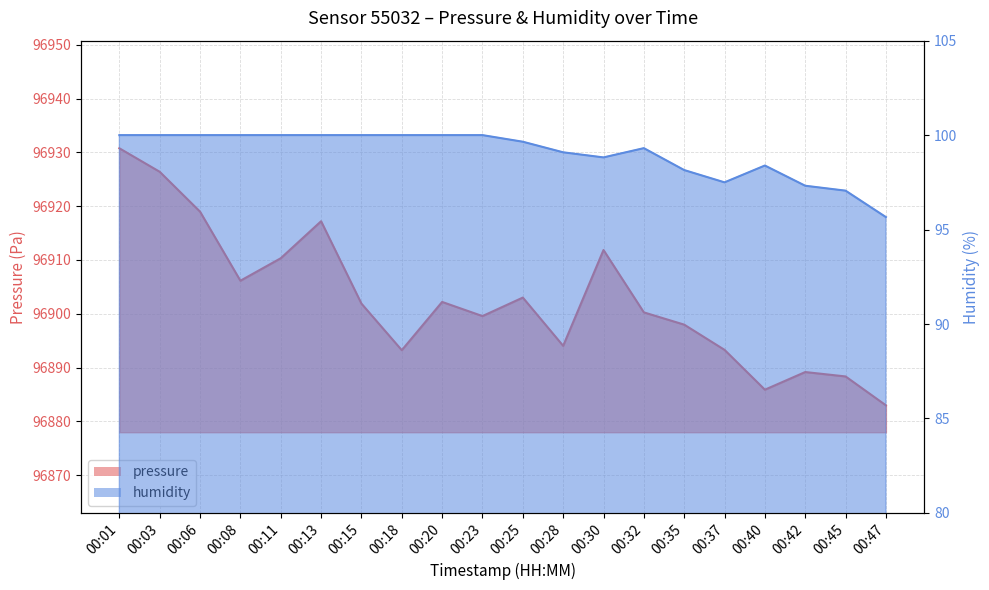

At 00:30, list the series in order from largest to smallest.

pressure, humidity